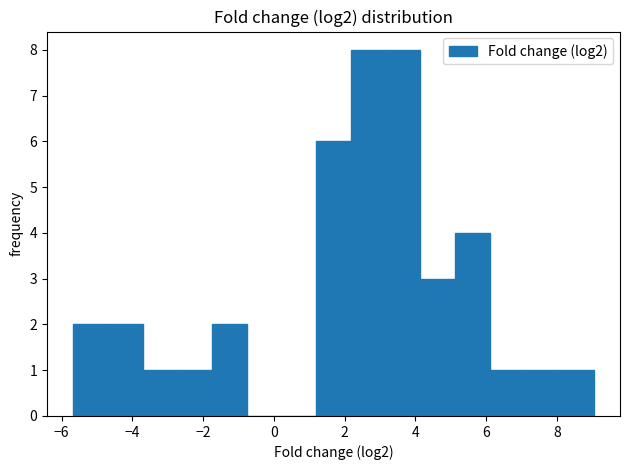

Reading left to right, transcribe this chart: for each bar, give the range it covers on the x-axis and its height. Neither the bar edges nor the heights are printed on the chart, so give them approximately, as read against the axes.

-5.6 to -4.6: 2
-4.6 to -3.8: 2
-3.8 to -2.8: 1
-2.8 to -1.8: 1
-1.8 to -0.8: 2
-0.8 to 0.2: 0
0.2 to 1.2: 0
1.2 to 2.2: 6
2.2 to 3.2: 8
3.2 to 4.2: 8
4.2 to 5.2: 3
5.2 to 6.2: 4
6.2 to 7.0: 1
7.0 to 8.0: 1
8.0 to 9.0: 1